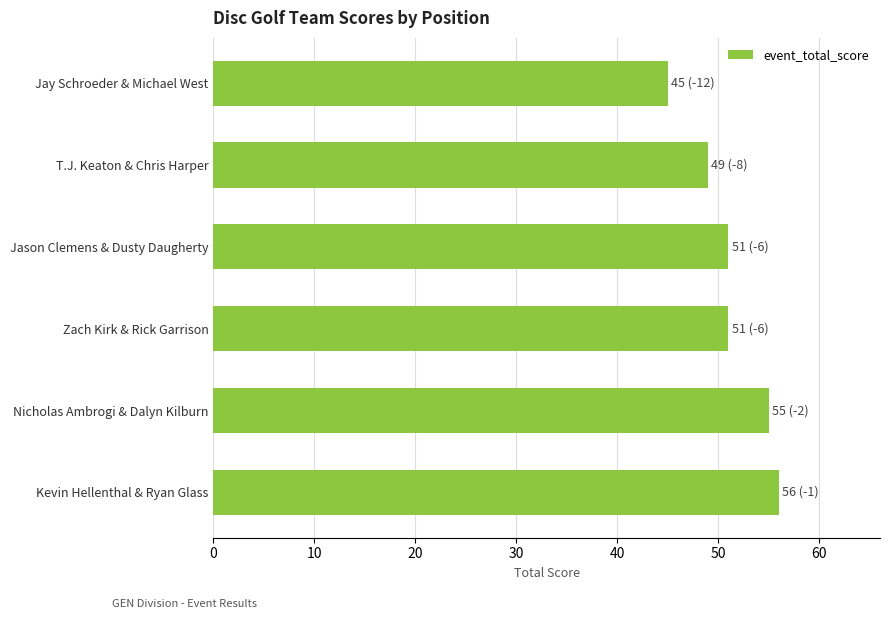

What is the sum of all values?

307